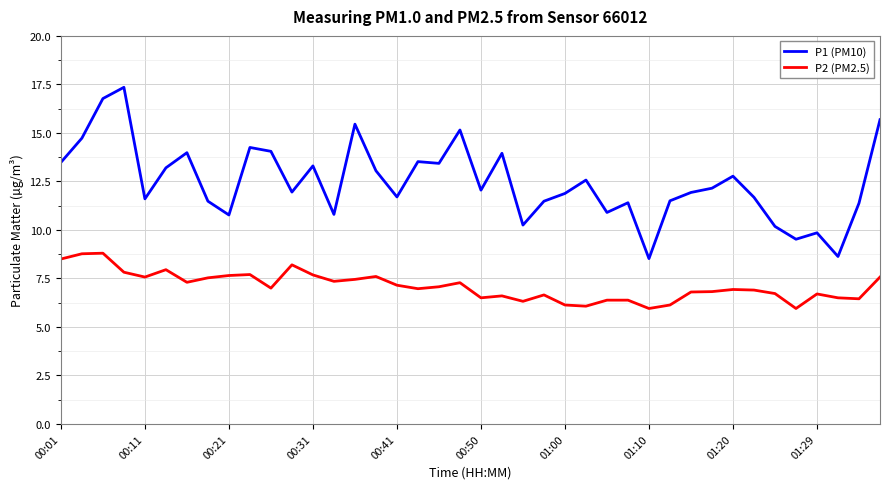

List the series in order of their overall mean, highest first.

P1 (PM10), P2 (PM2.5)